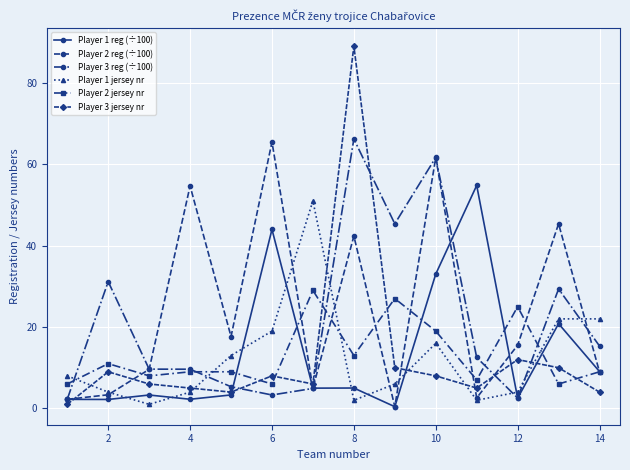

How many interior local valleys does the Player 3 jersey nr series have?

3